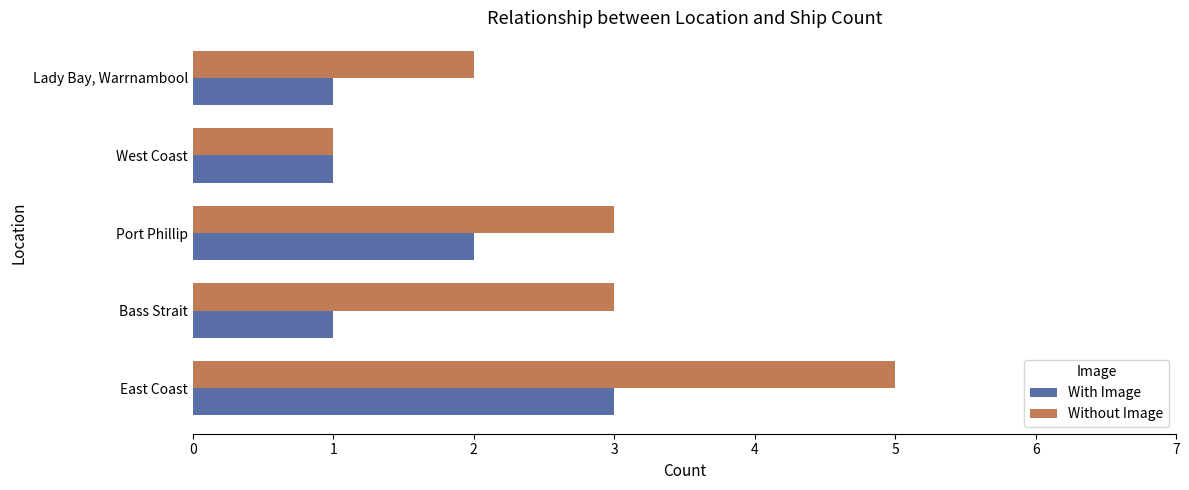

Rank the series by their maximum value, from lowest to highest.

With Image, Without Image